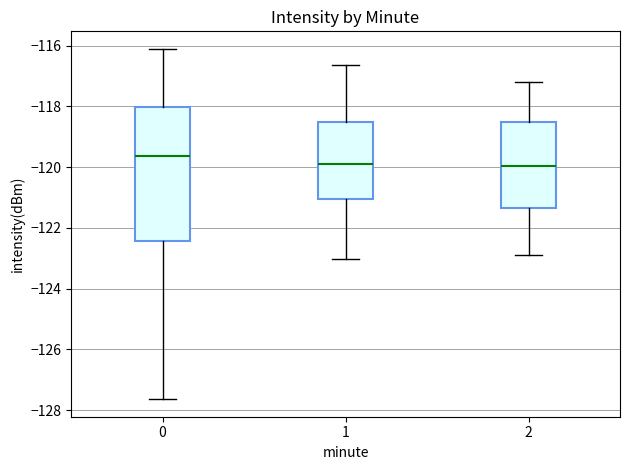

Comparing the boxes themselves (not the whiskers), which one is the tallest?

0